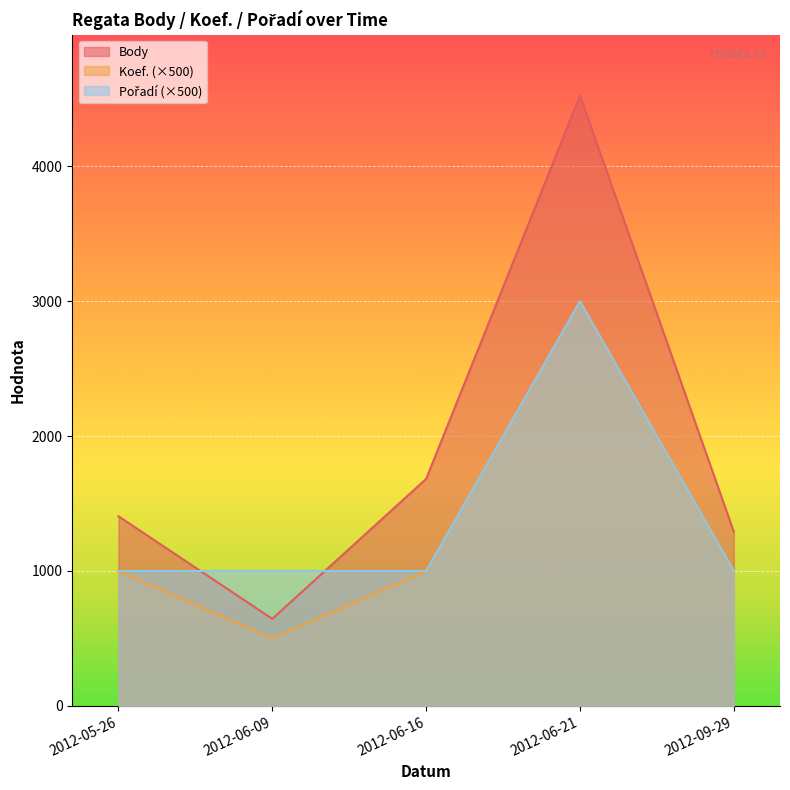

At 2012-06-09, list the series in order from largest to smallest.

Pořadí, Body, Koef.